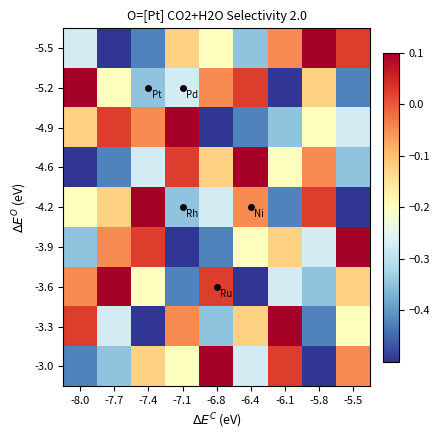

Which series has the largest range (max minus min)?

-5.5